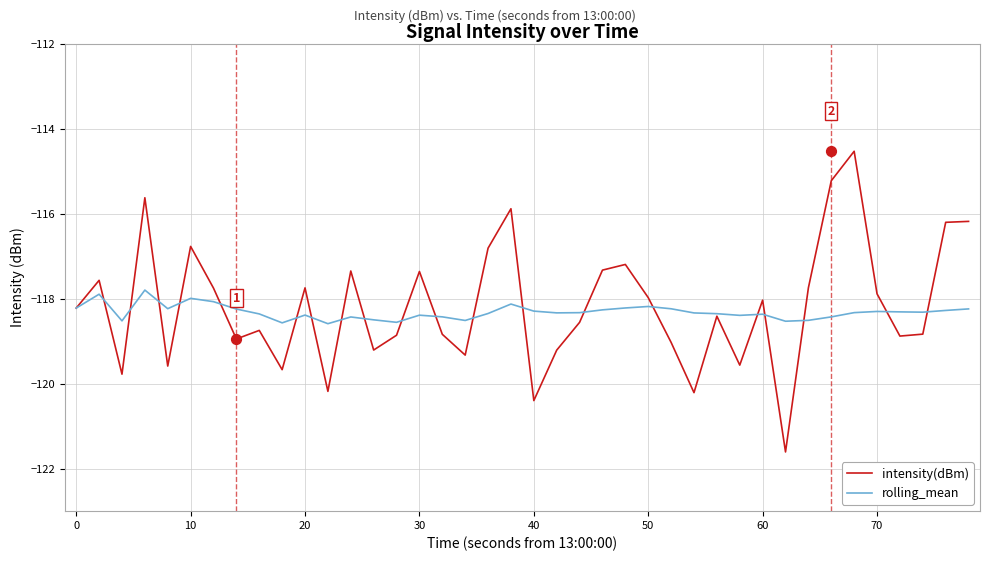

Which series contains the lowest Y value?

intensity(dBm)